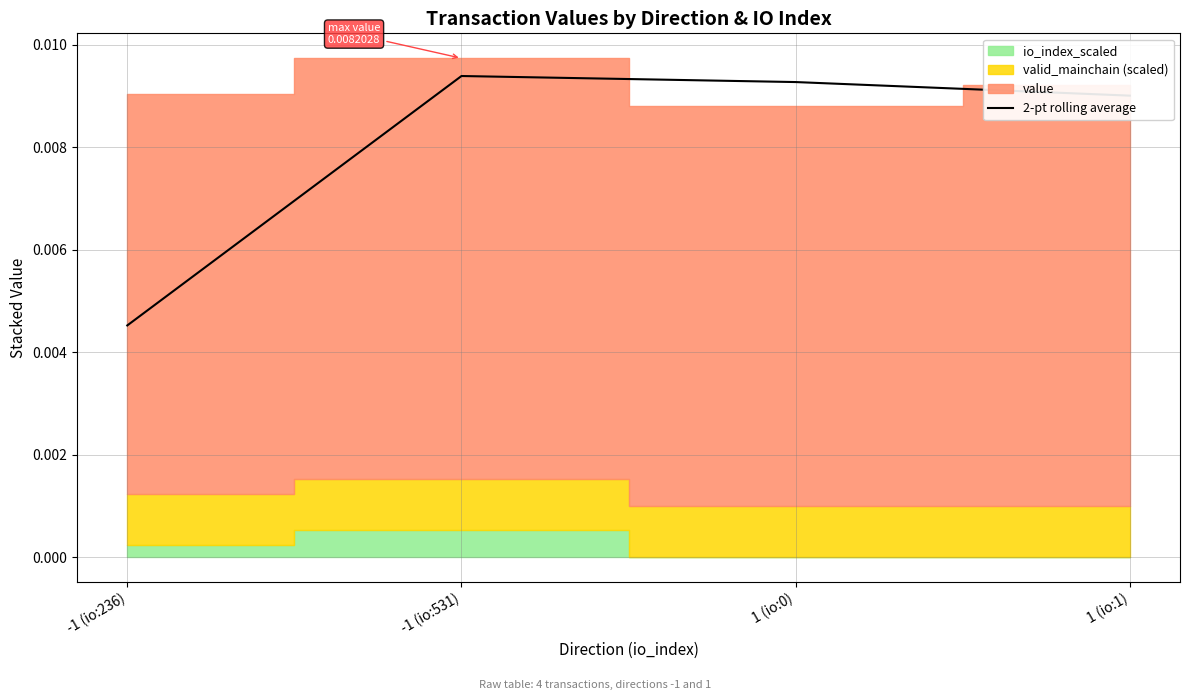

What position from the right is -1 (io:236)?

4